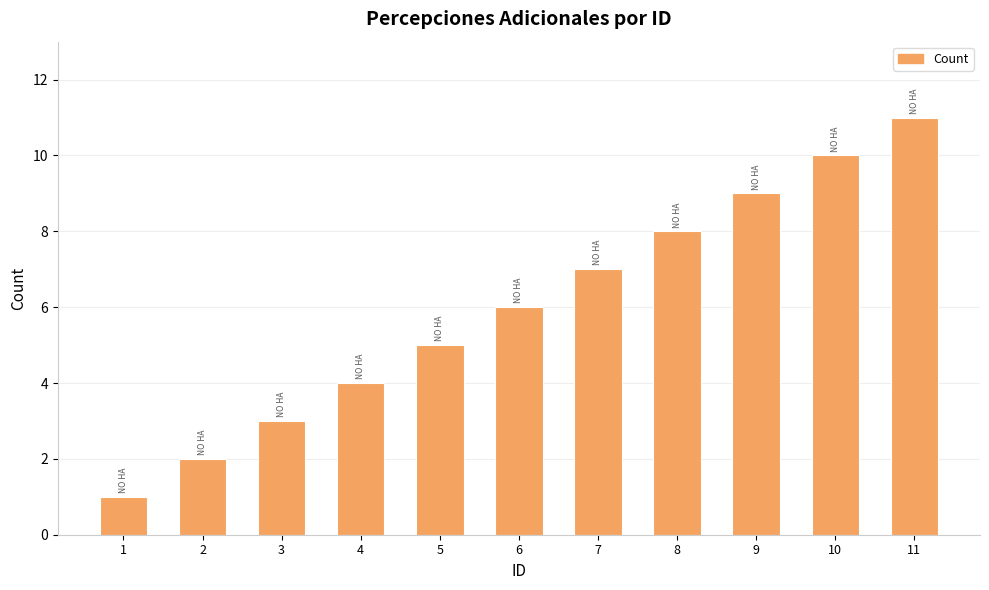

What is the average value?

6